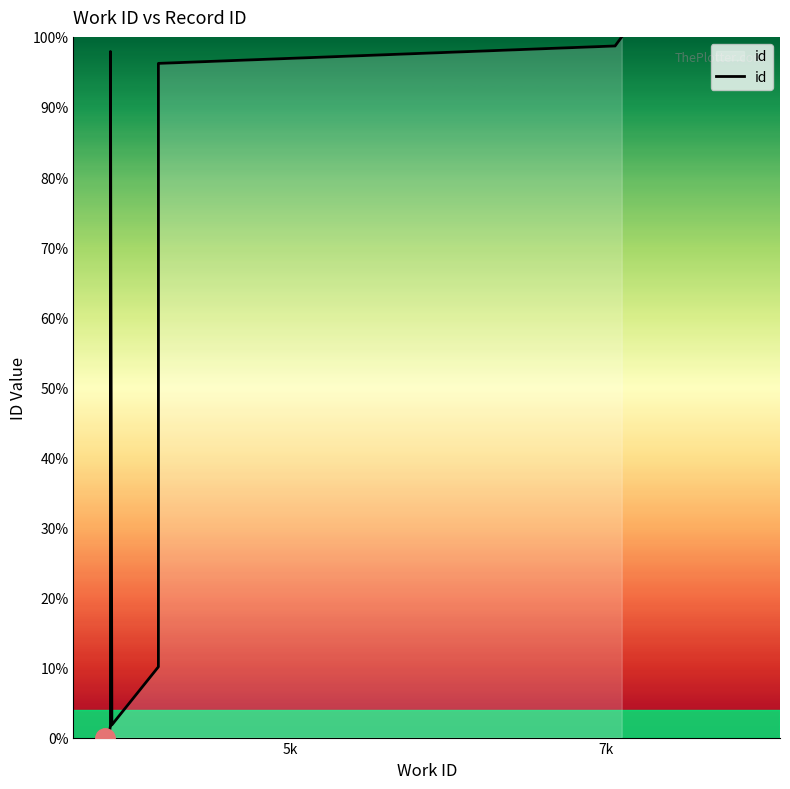

How many data points are less than 10?

5